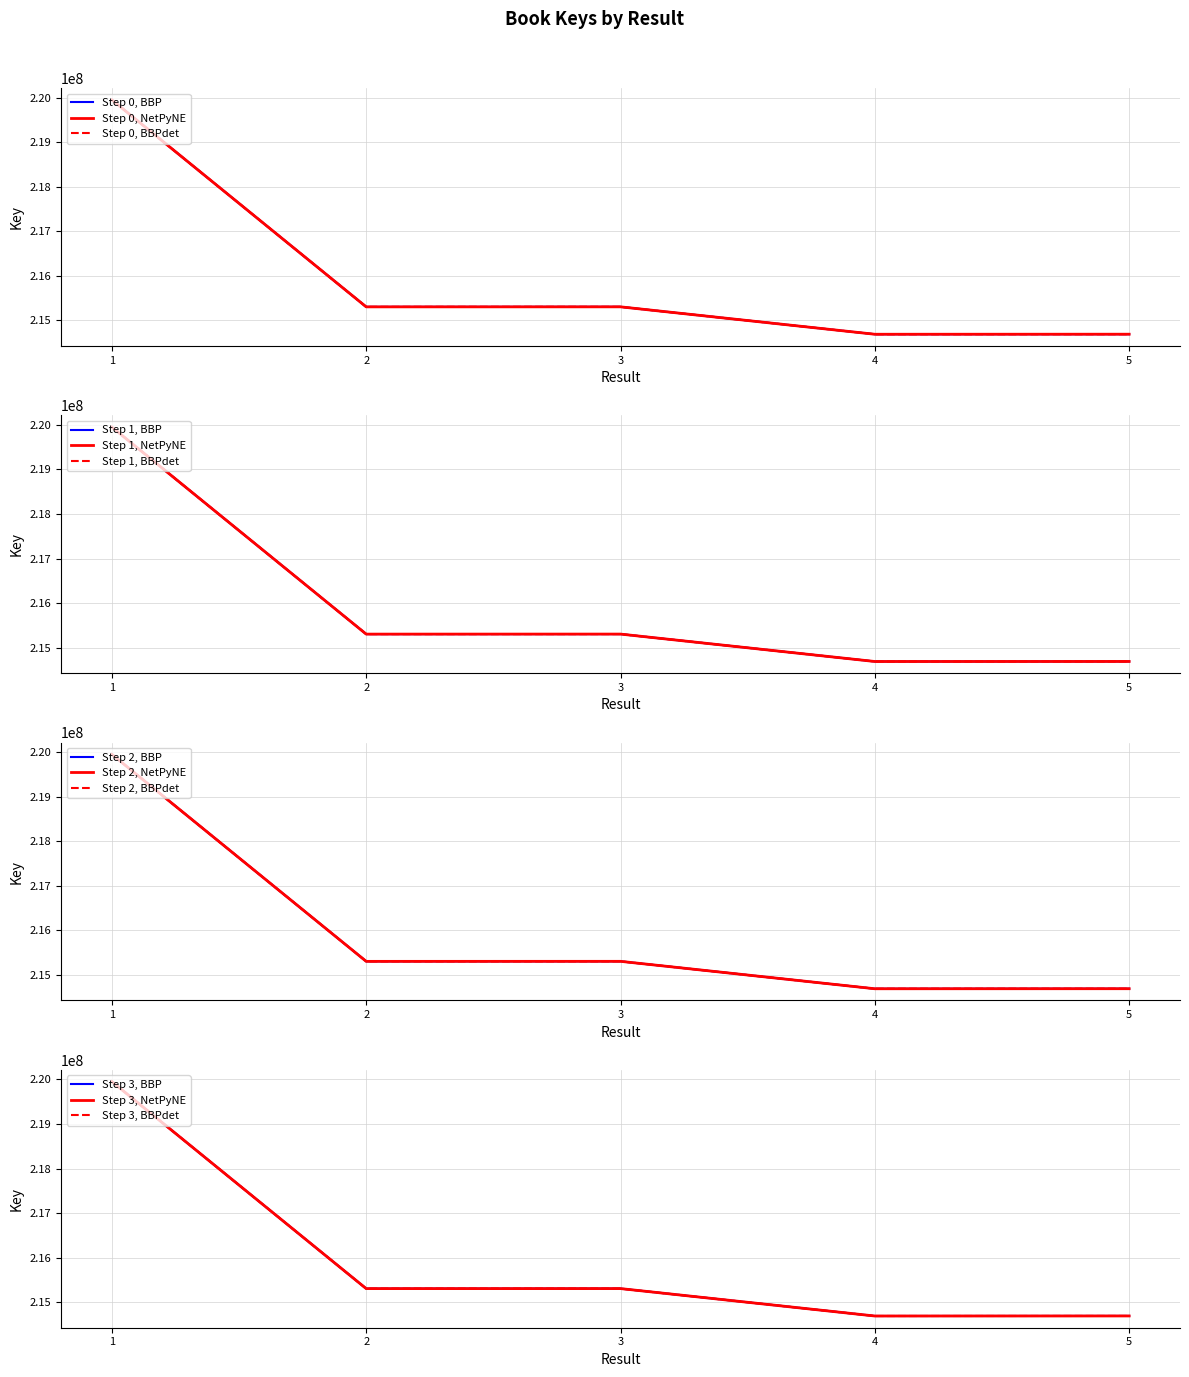

Rank the categories by value from highest to lowest.

1, 3, 2, 5, 4